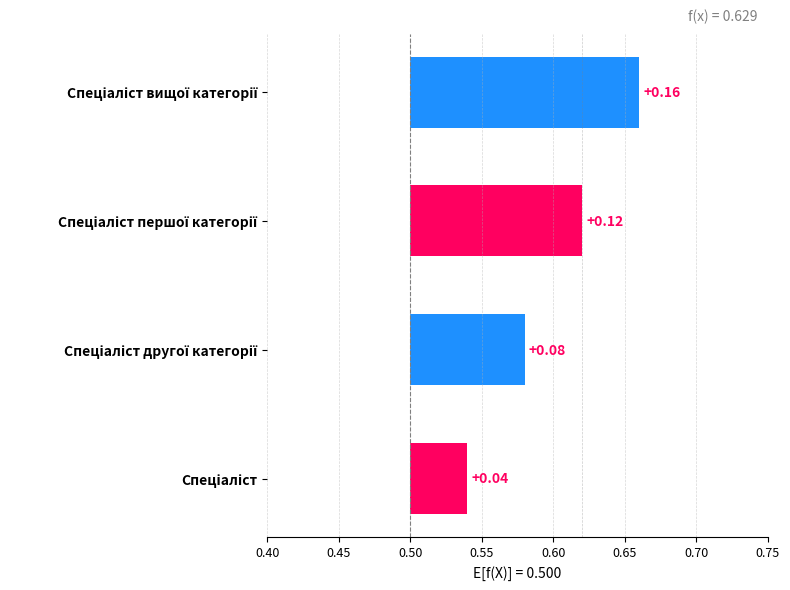

Reading right to left, extract all data points from this chart.

0.2	0.1	0.1	0.0